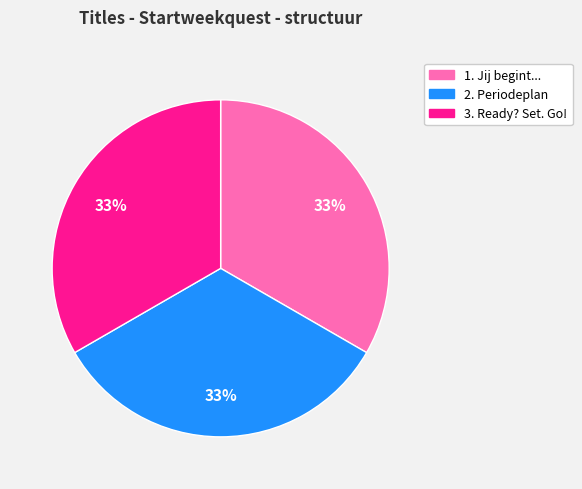

Does 1. Jij begint... account for over 50% of the chart?

No